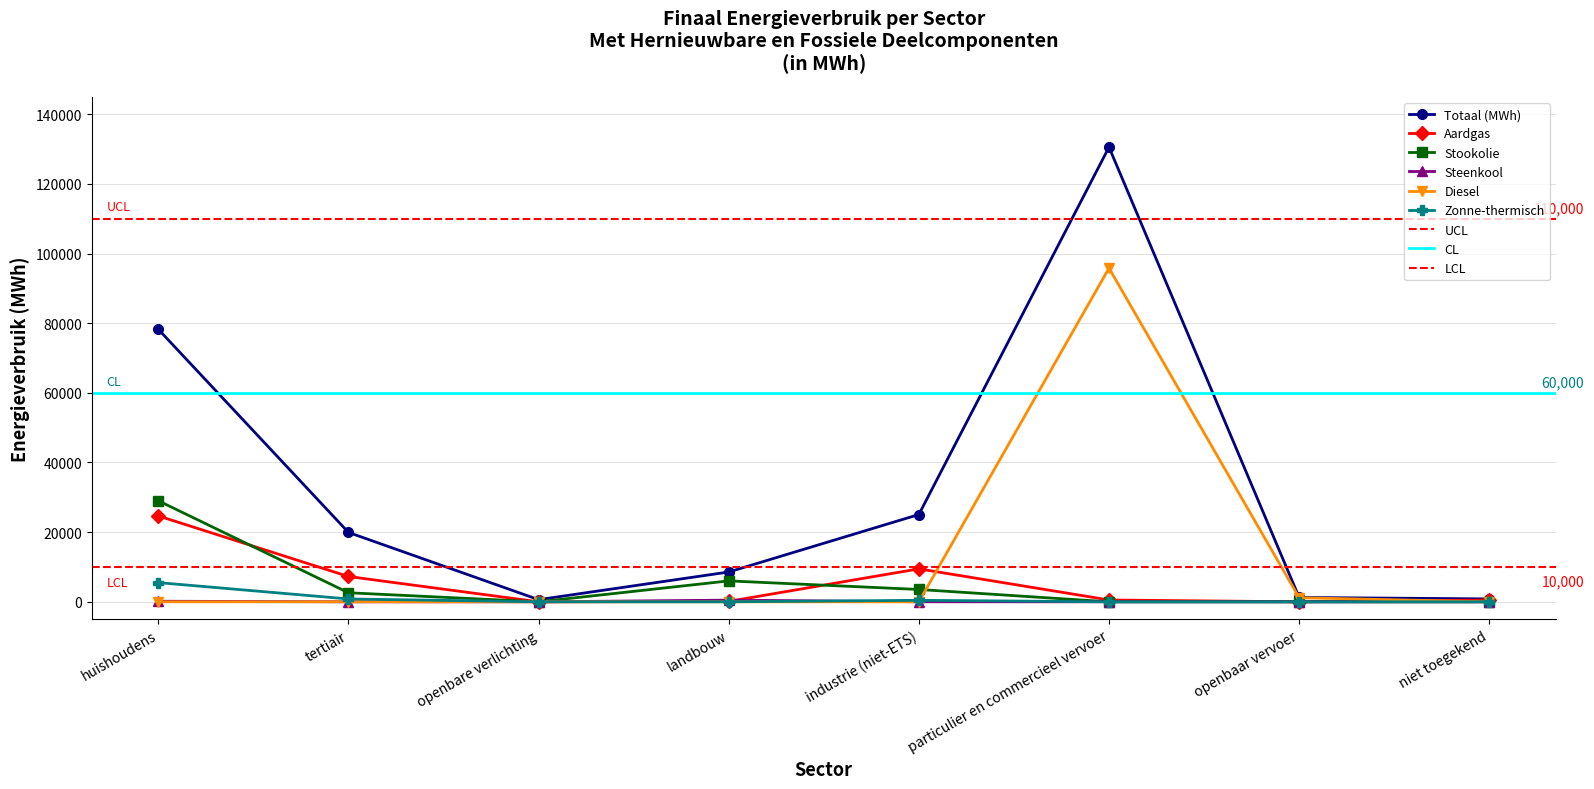

How many values in the Aardgas series exceed 526?

4